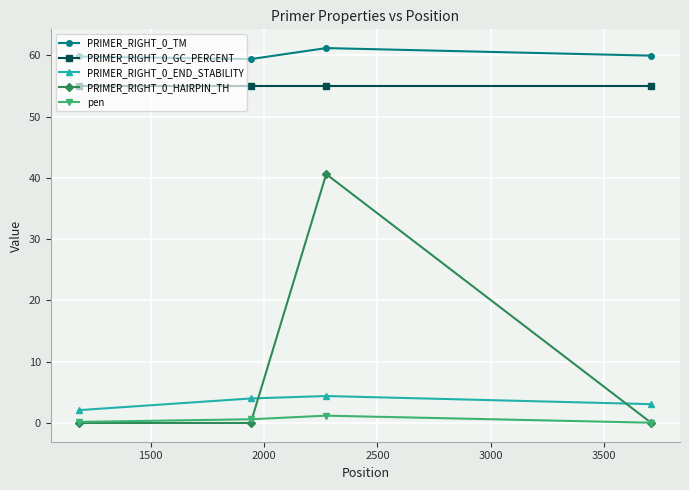

What is the sum of all pen values?

2.0